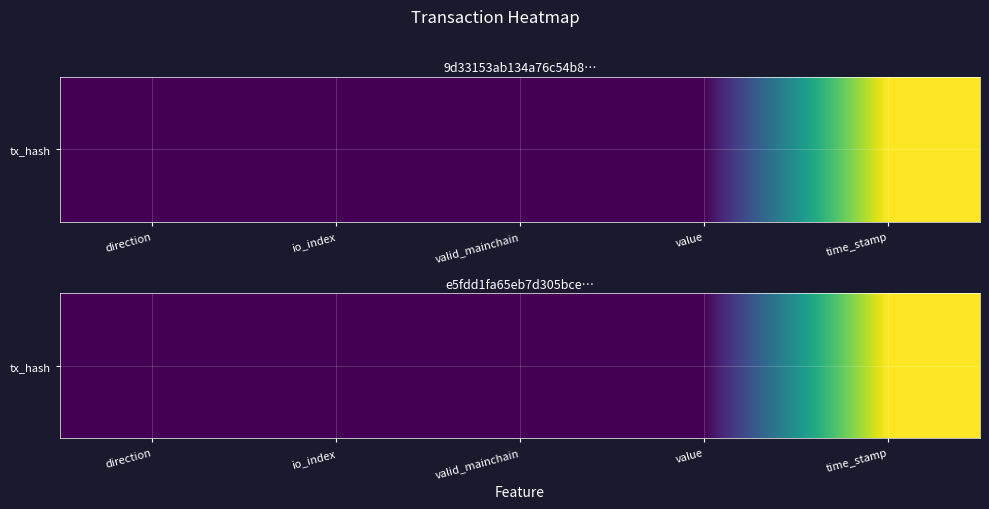

How many values are above zero?

3